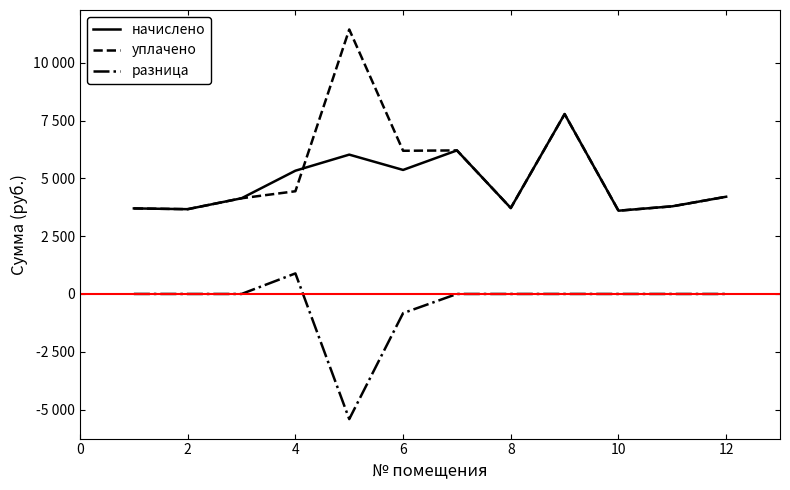

What are all the series names shown in the legend?

начислено, уплачено, разница